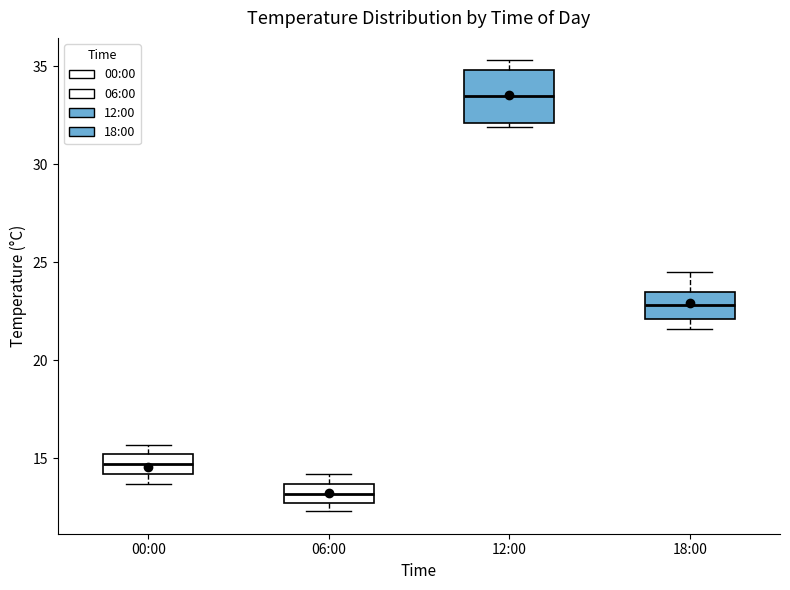

Which box has the highest median line?

12:00